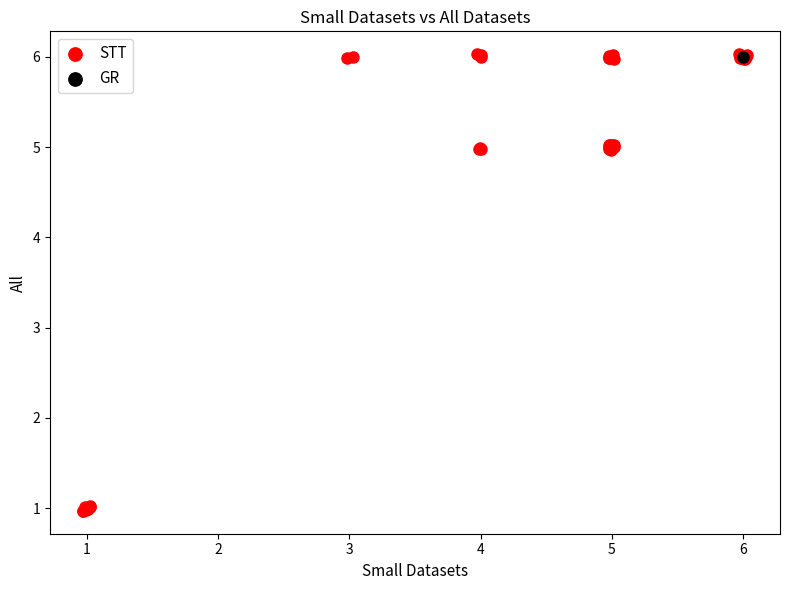

What are all the series names shown in the legend?

STT, GR